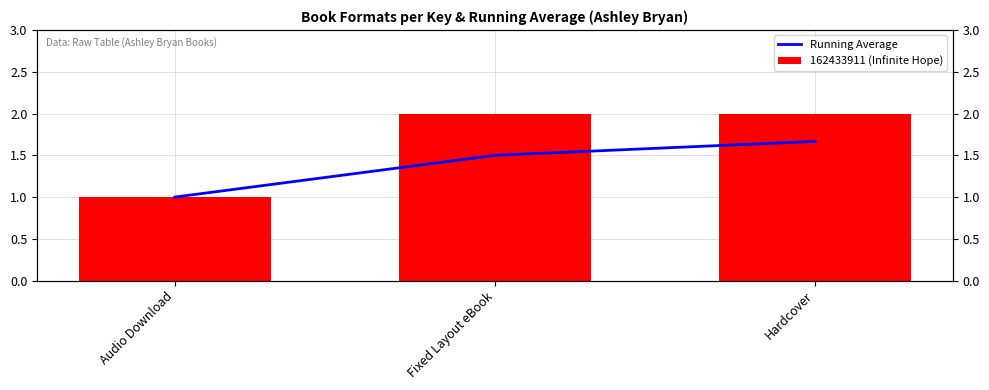

At which category is the sum across all series the highest?

Hardcover